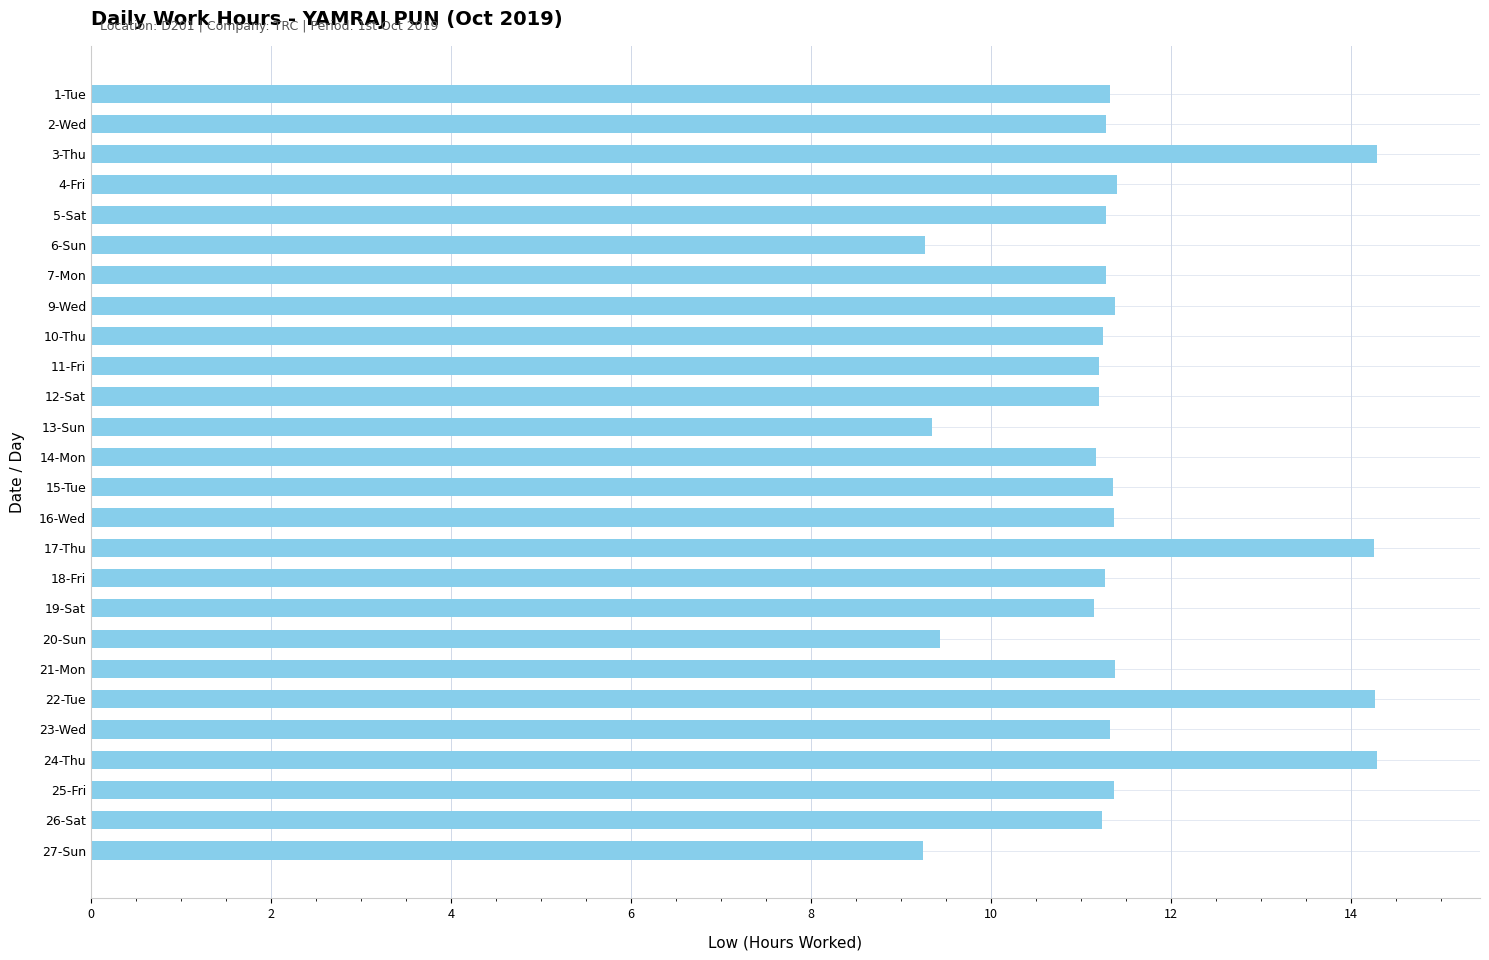

What is the sum of the values at 18-Fri and 22-Tue?

25.5